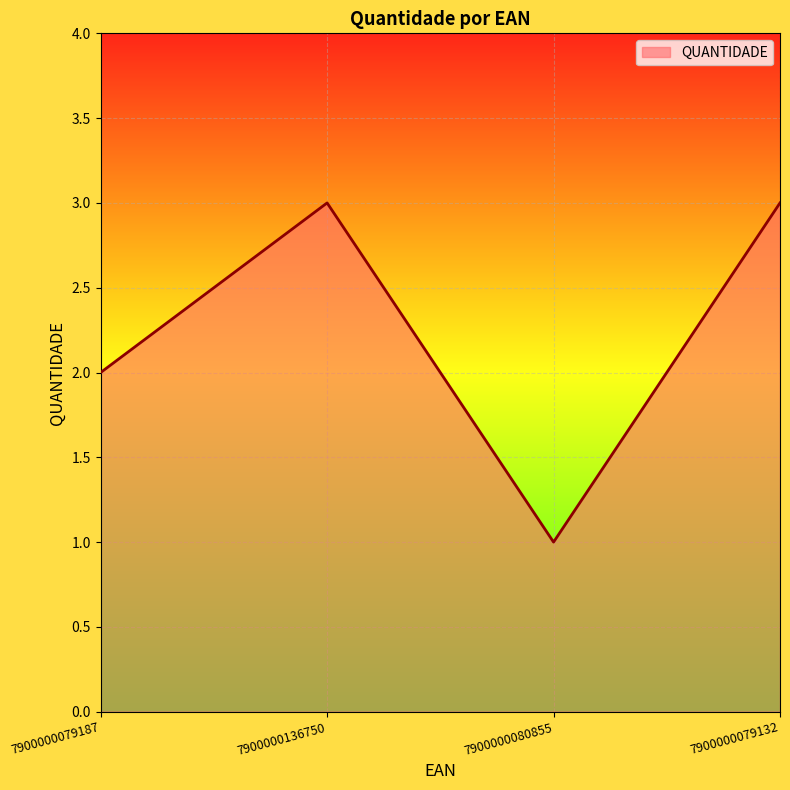

The value at 7900000079187 is 2. True or false?

True